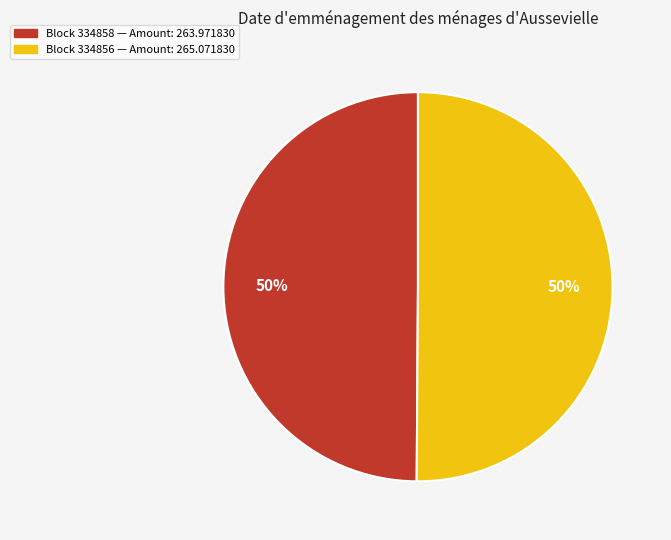

To the nearest percent, what is the average slice percentage?

50%